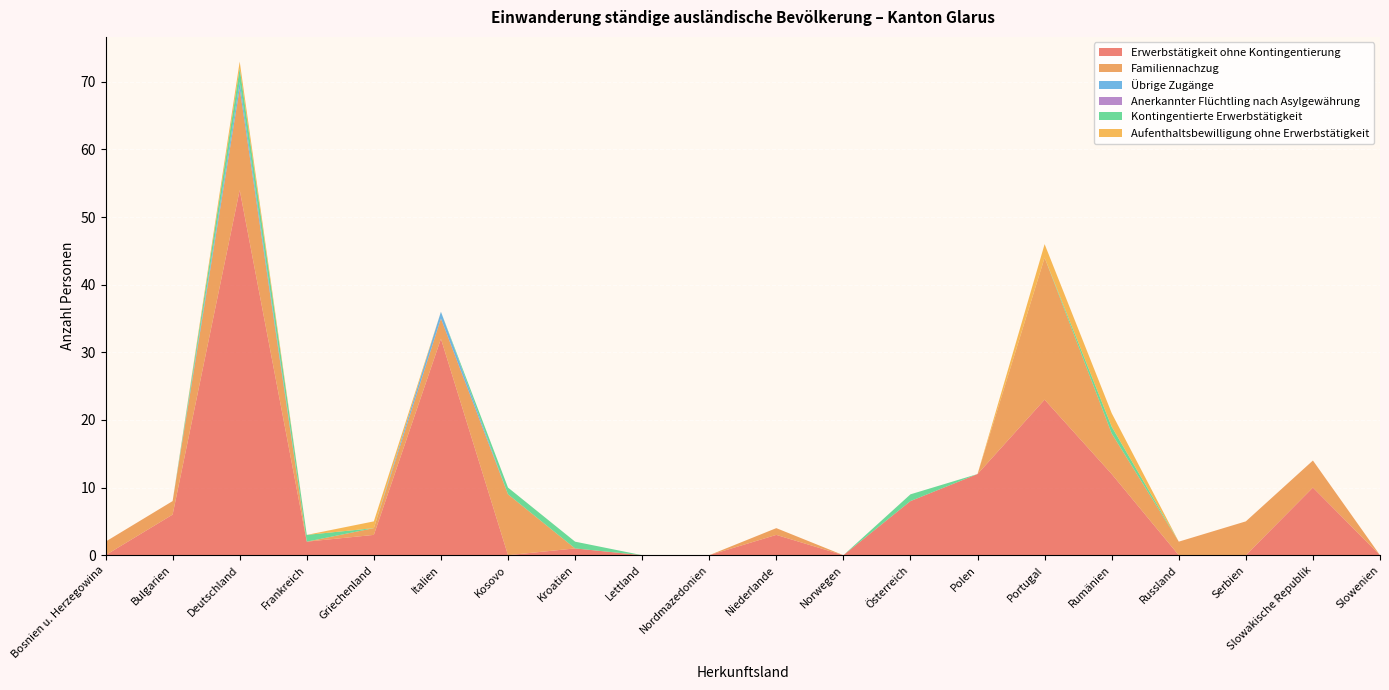

At which label does Erwerbstätigkeit ohne Kontingentierung reach its peak?

Deutschland